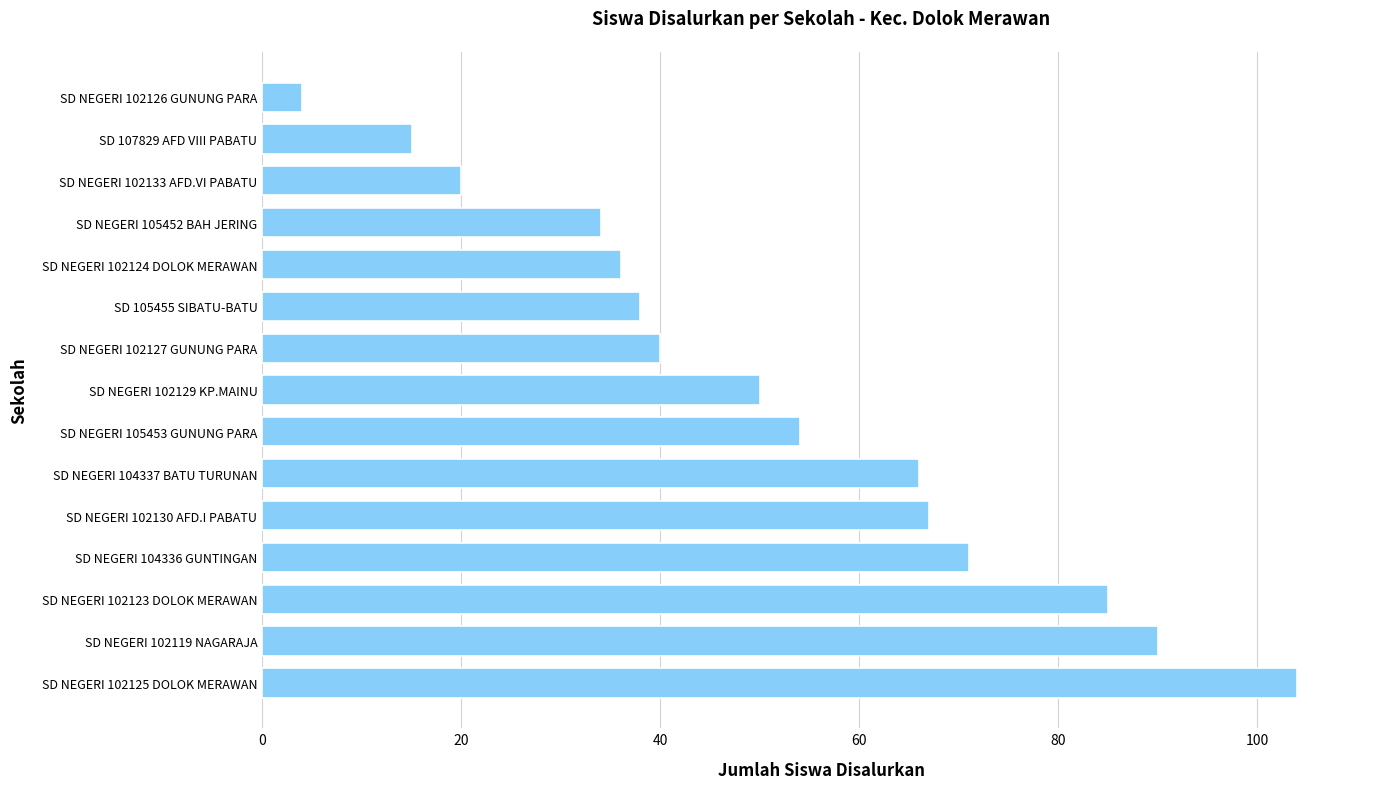

Does the chart contain any negative values?

No